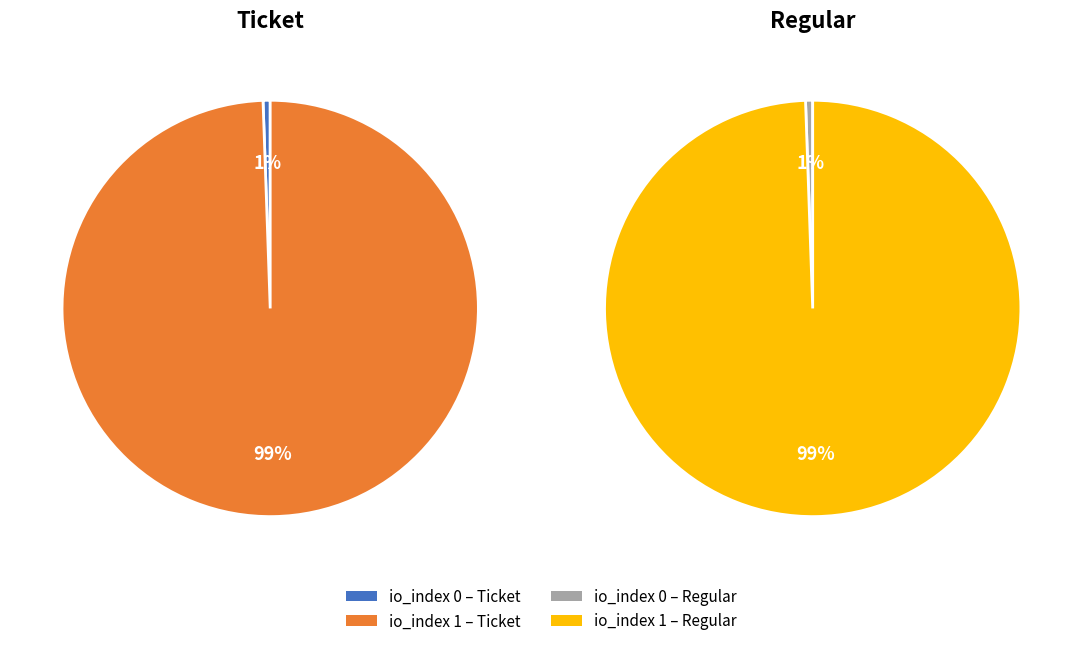

How many slices are in this pie chart?

2